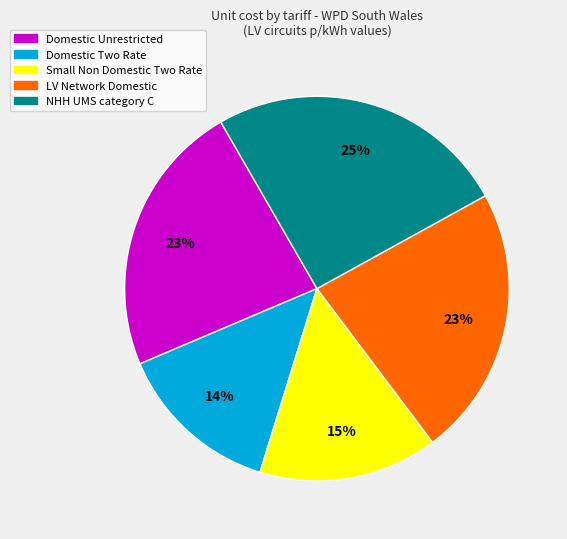

How many slices are in this pie chart?

5